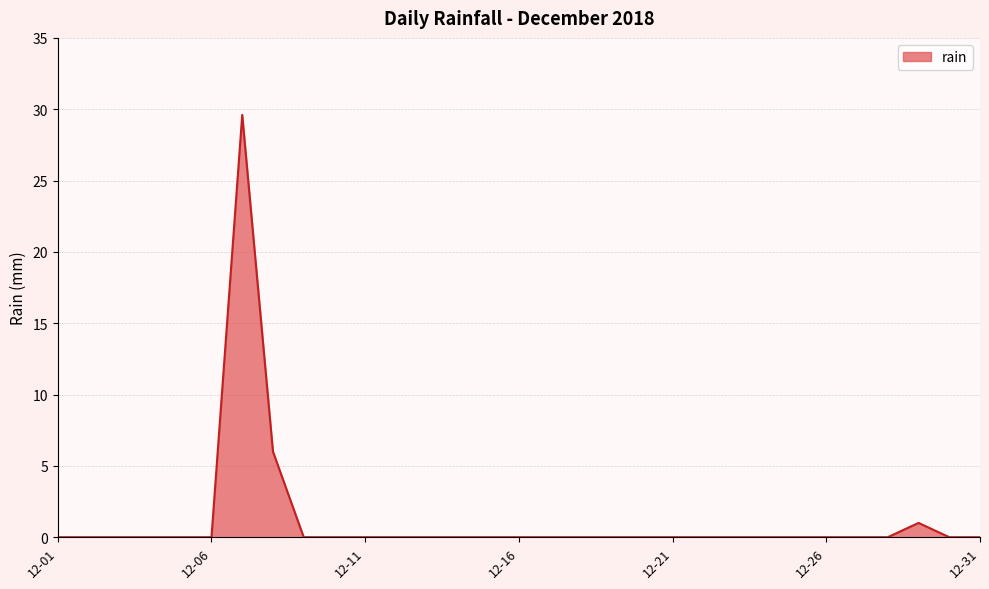

What is the greatest value displayed?

29.6